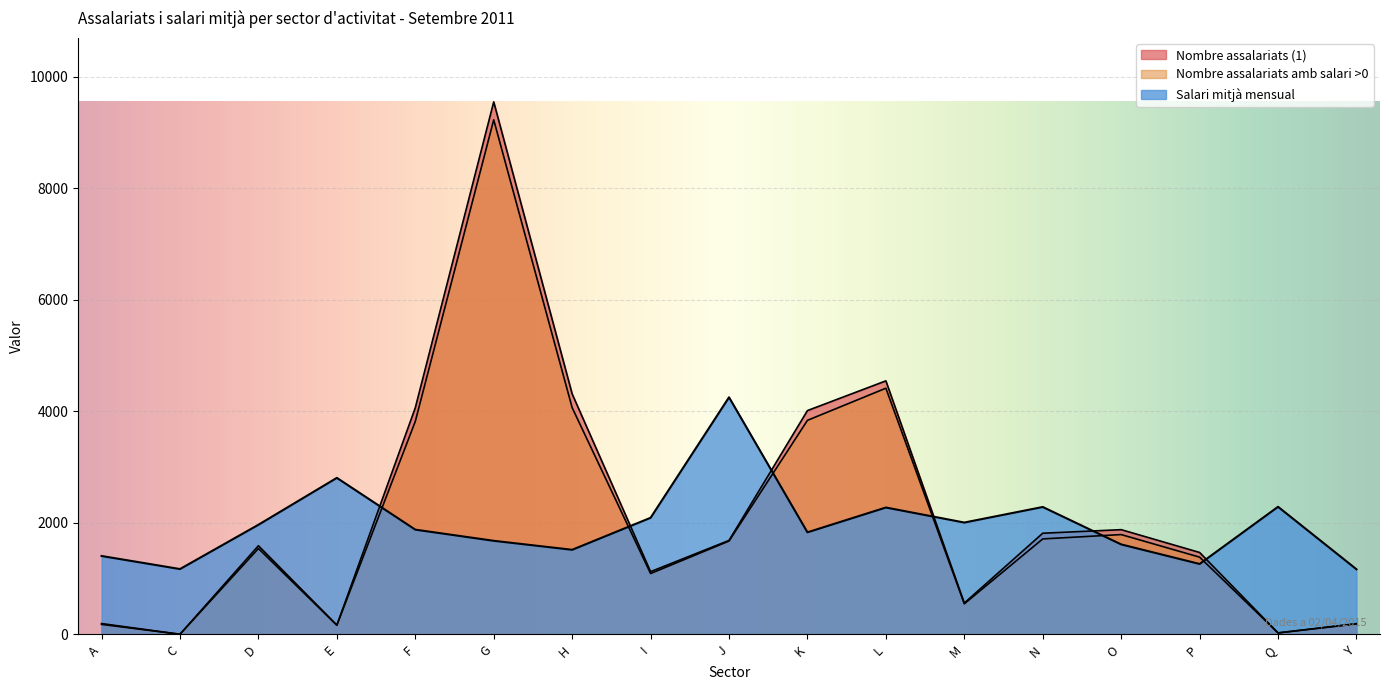

True or false: Salari mitjà mensual has more than 2 points higher than both neighbors.

True